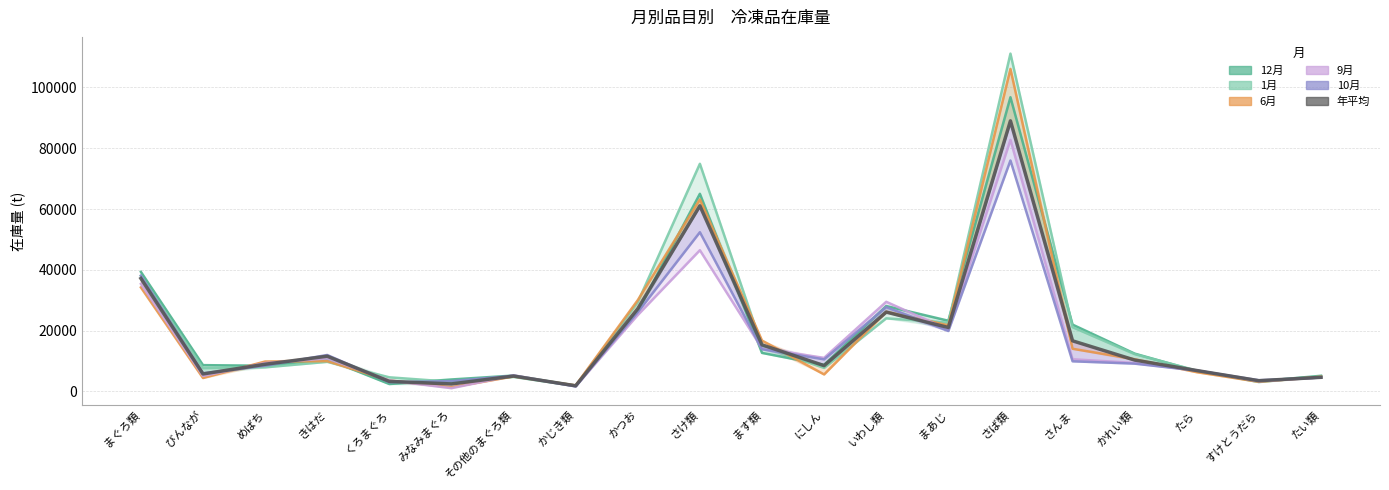

True or false: 10月 has more than 1 interior local peaks.

True